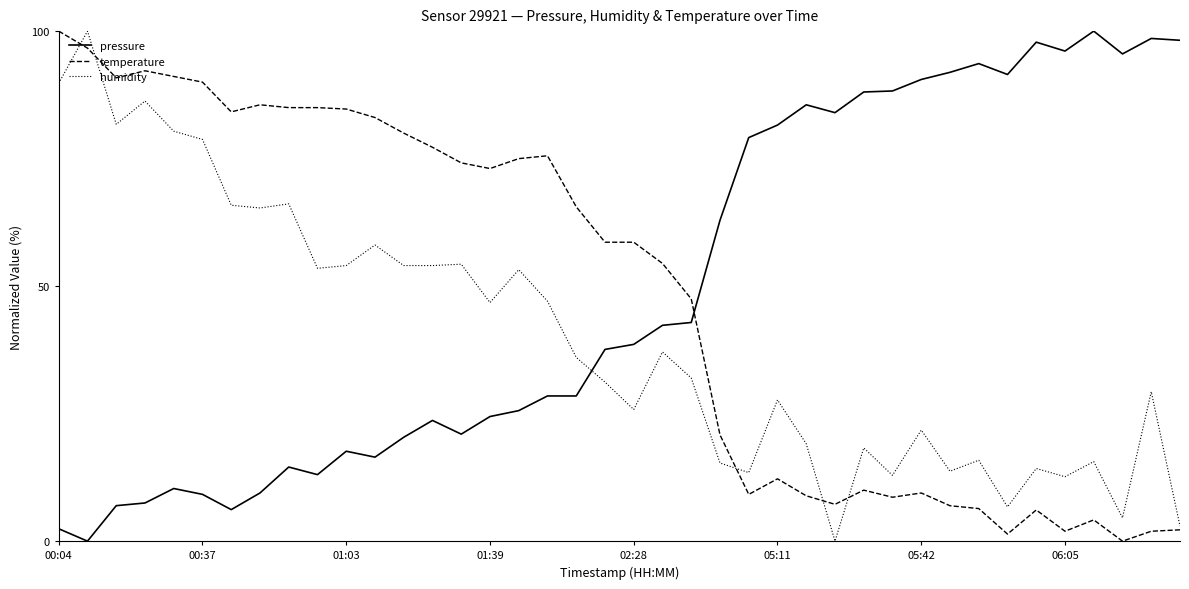

What are all the series names shown in the legend?

pressure, temperature, humidity